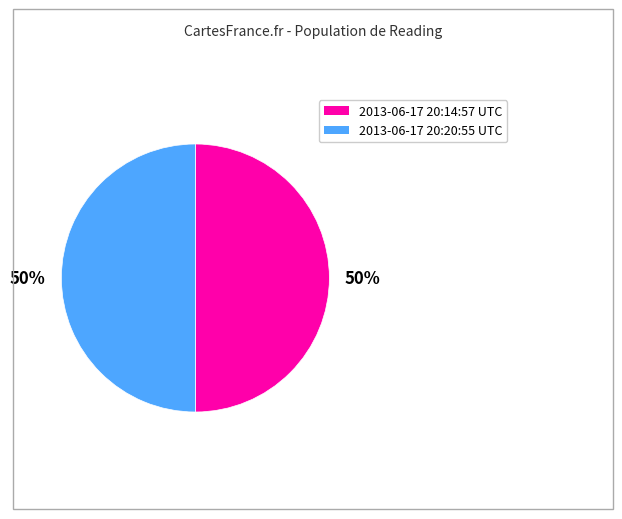

How many segments does this pie chart have?

2